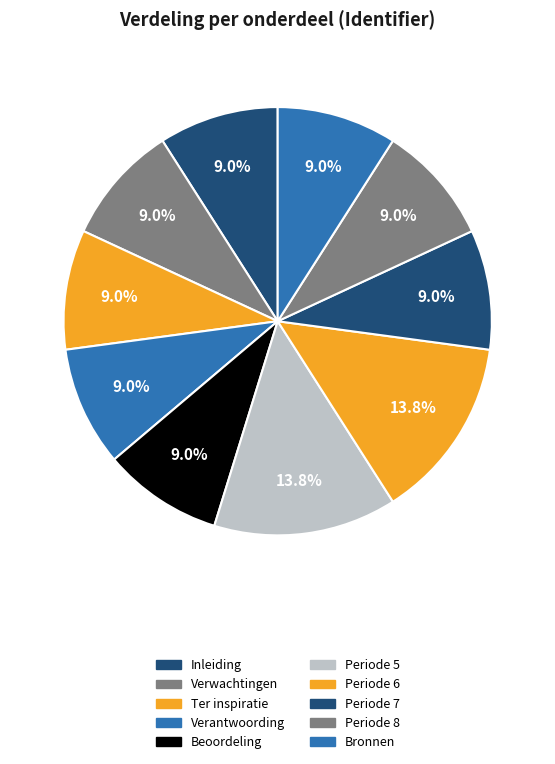

How many segments does this pie chart have?

10